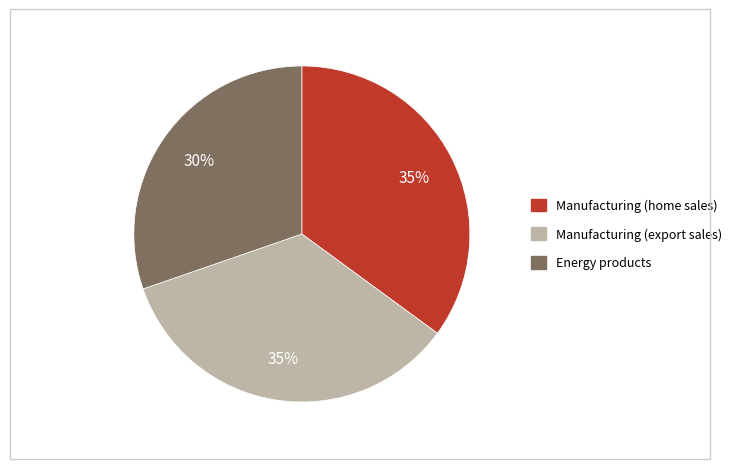

To the nearest percent, what is the average slice percentage?

33%